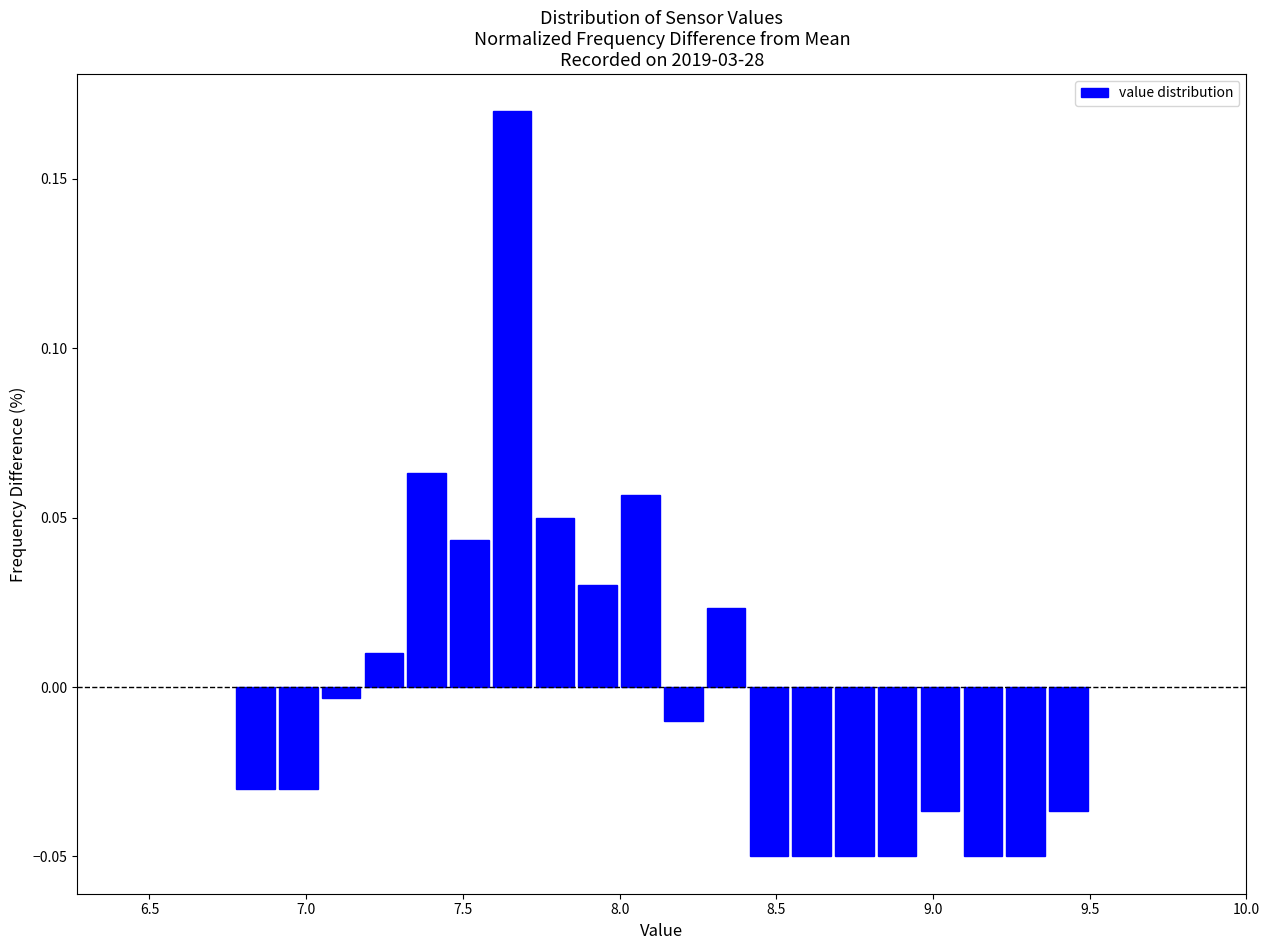

Read against the x-axis, roughly where is the centre of the tallest bar?

7.65